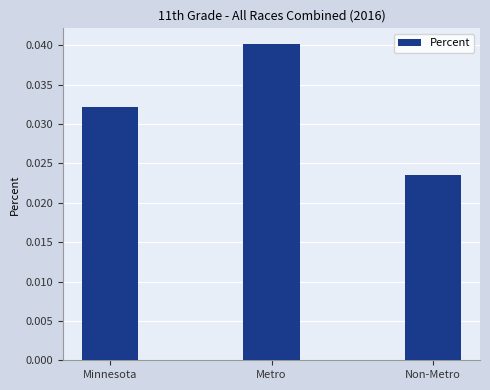

Which category has the highest value across all series?

Metro